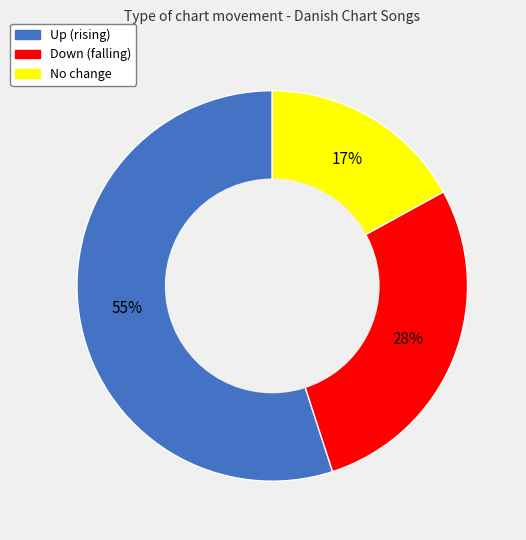

To the nearest percent, what is the difference between the largest and smallest slice percentages?

38%